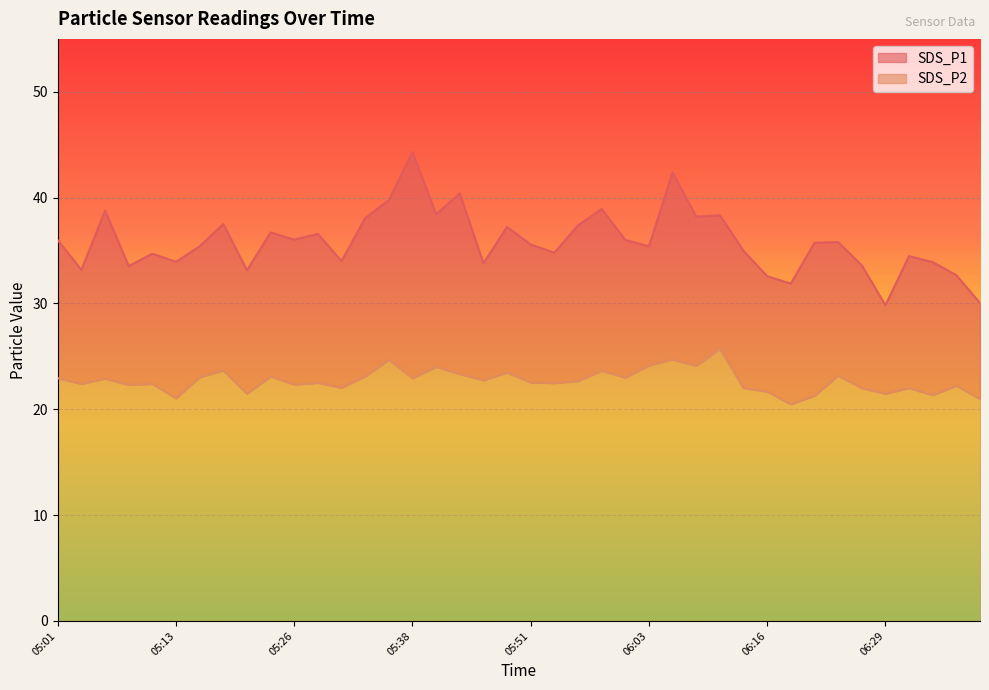

How many lines are shown in the chart?

2